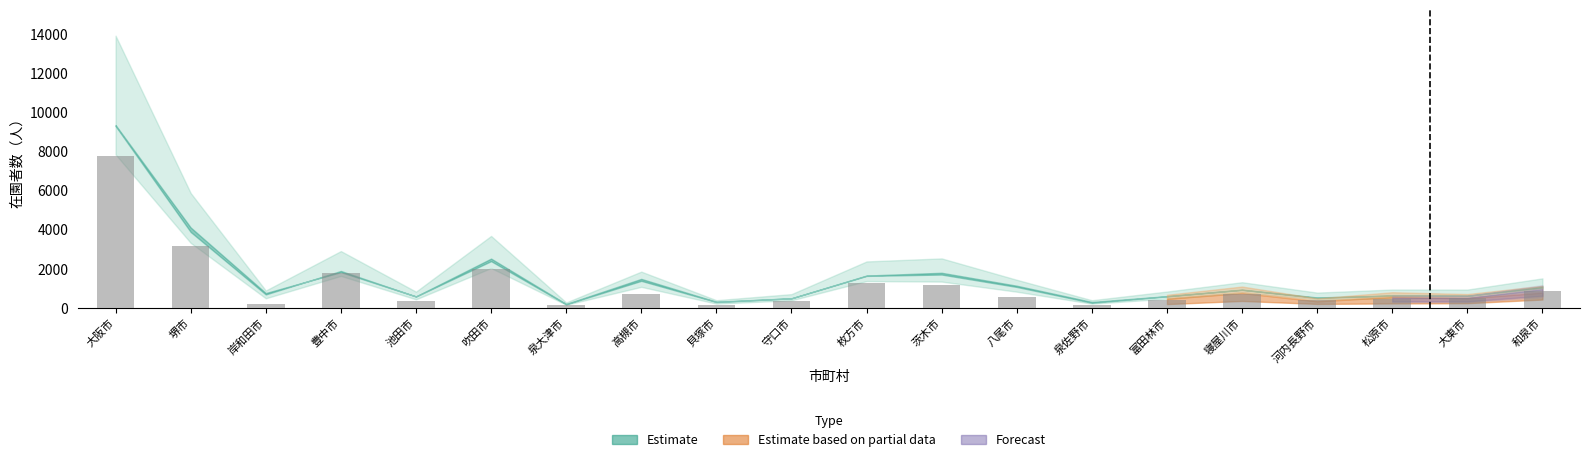

What is the average value?

1164